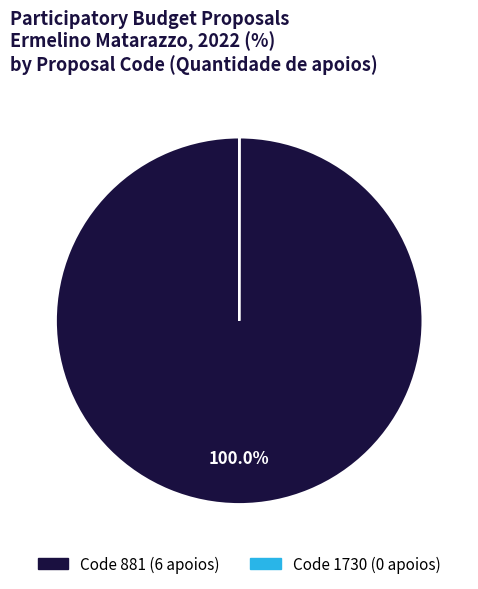

Is there a majority slice in this chart?

Yes